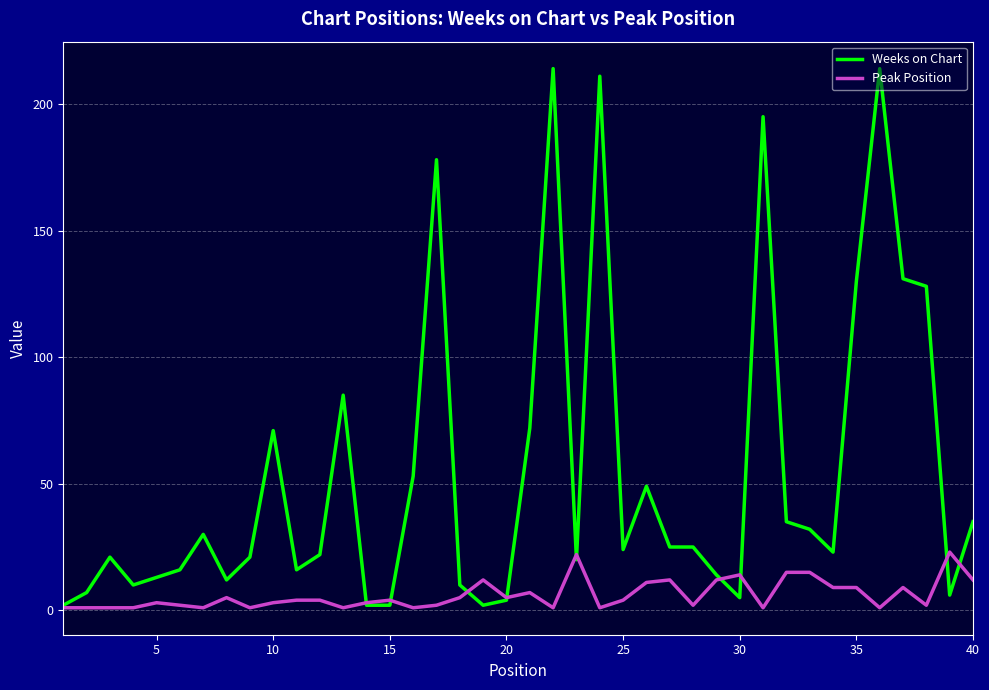

What is the maximum value shown in the chart?

214